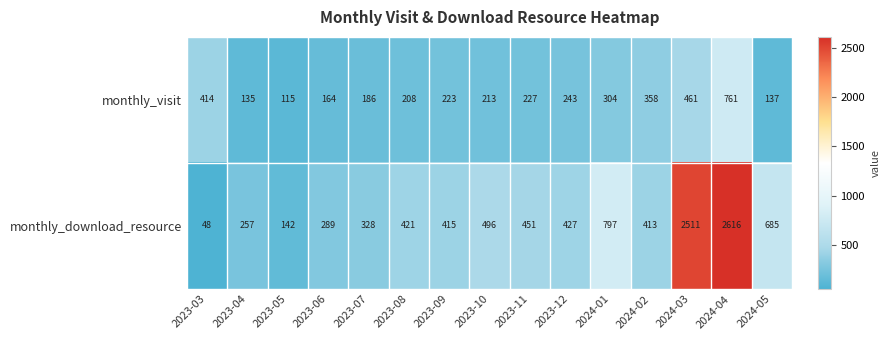

At which category is the sum across all series the highest?

2024-04